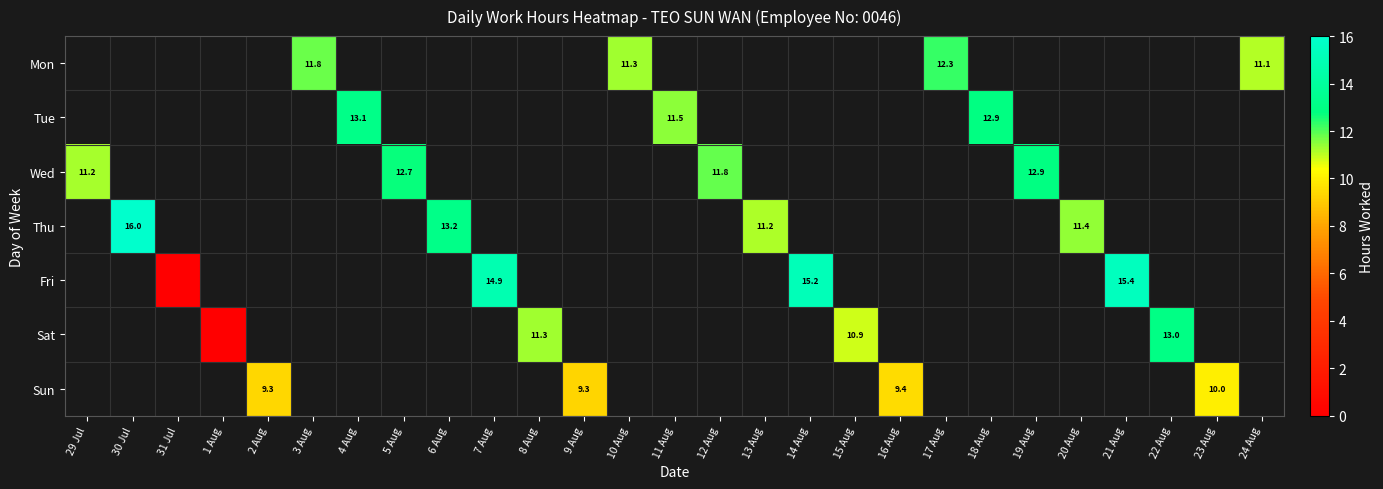

Which category has the highest value across all series?

30 Jul